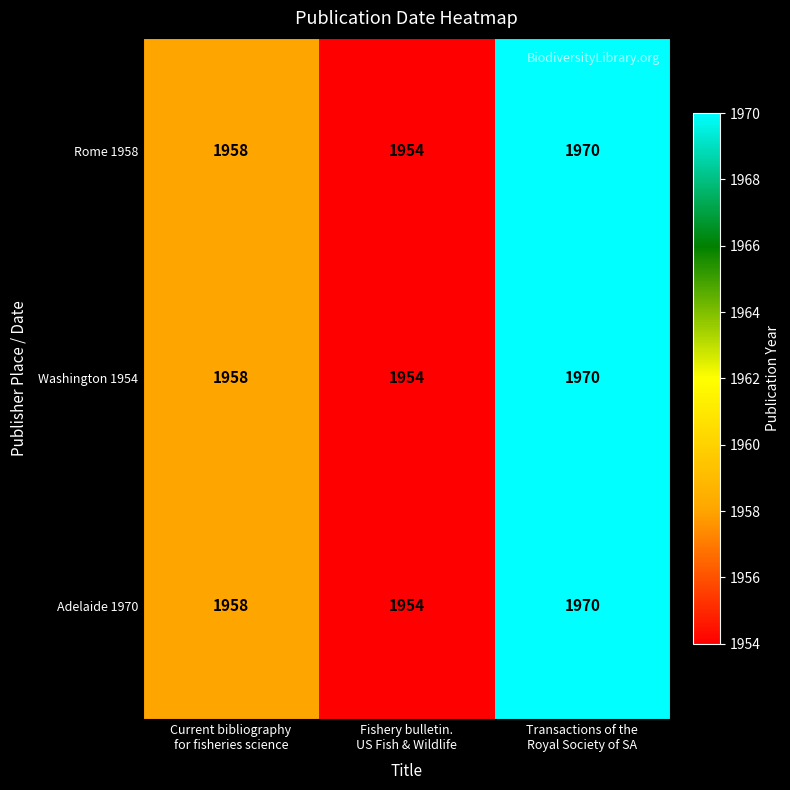

How many data points does each series have?

3